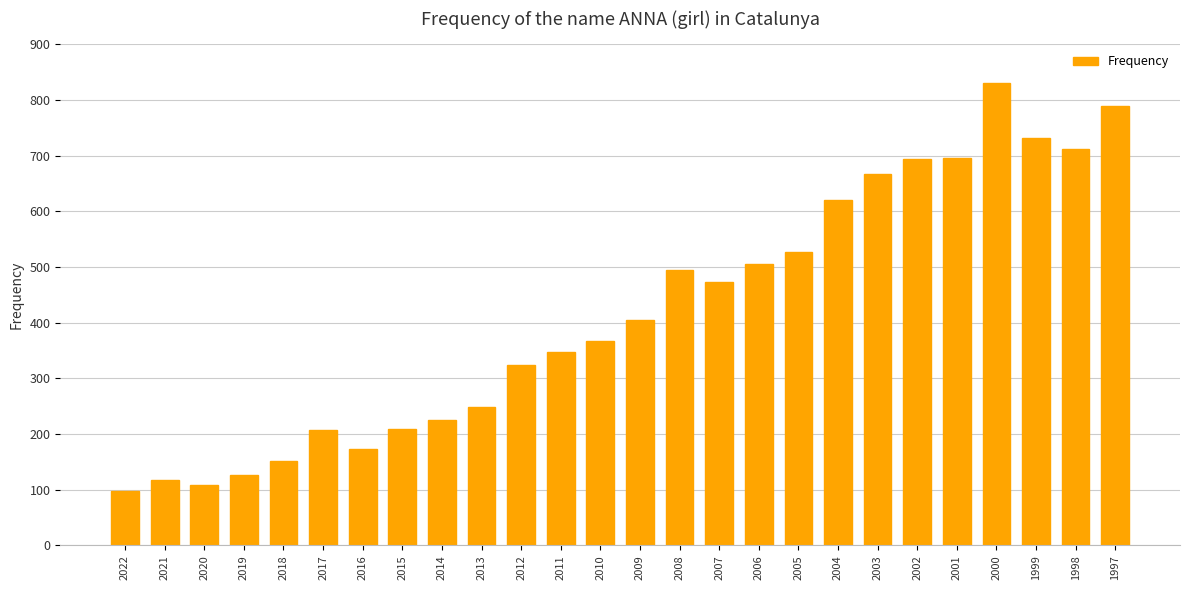

Is it true that the value at 2022 is 32?

False